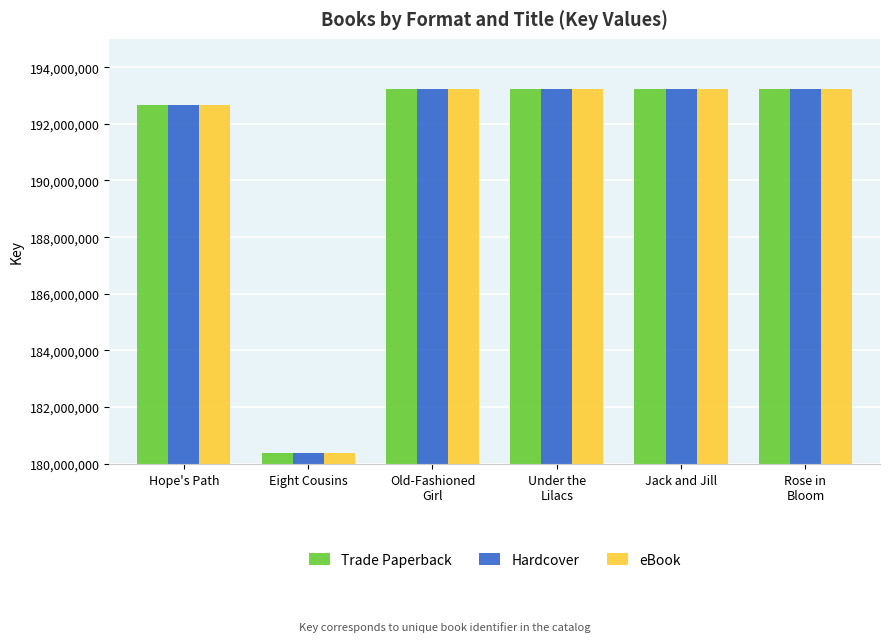

At which label is Hardcover closest to 186802150?

Hope's Path